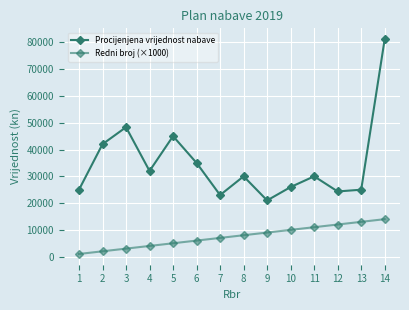

What is the lowest value of the Redni broj (×1000) series?

1000.0